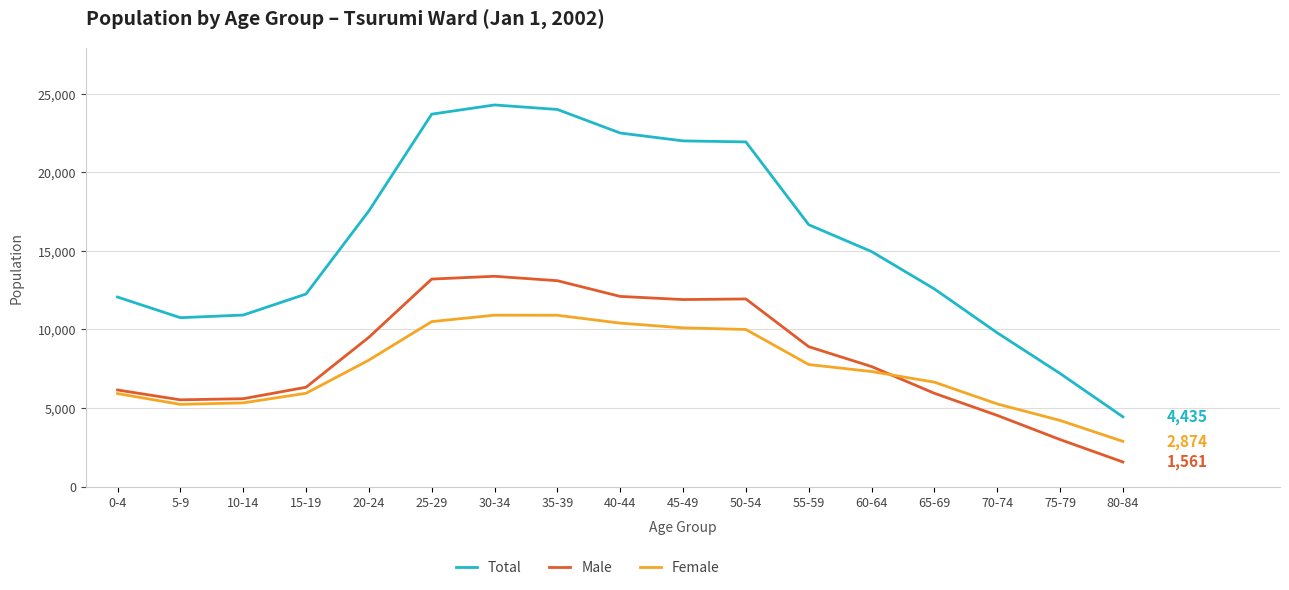

What is the approximate value of Male at 75-79, to the nearest 50?

3000